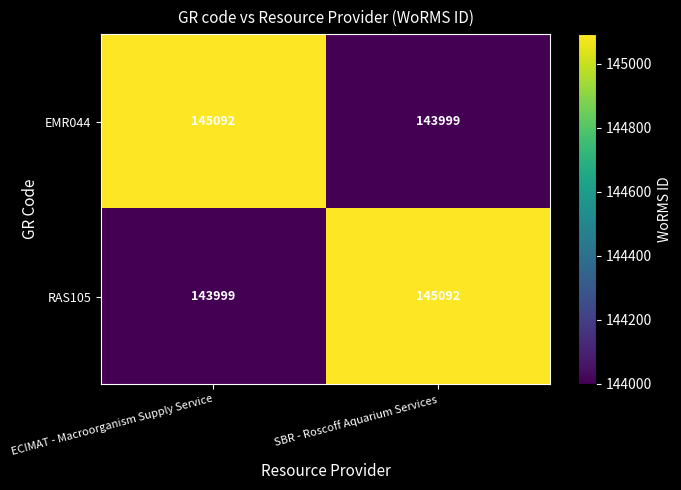

What is the approximate value of EMR044 at ECIMAT - Macroorganism Supply Service, to the nearest 50?

145100